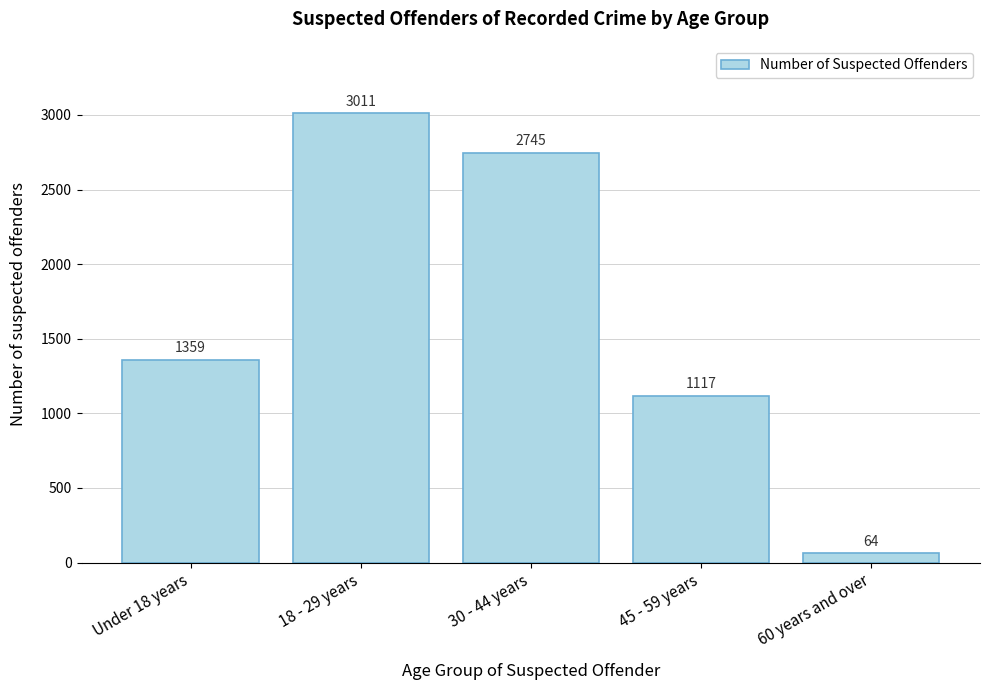

Reading left to right, extract all data points from this chart.

Under 18 years=1359	18 - 29 years=3011	30 - 44 years=2745	45 - 59 years=1117	60 years and over=64